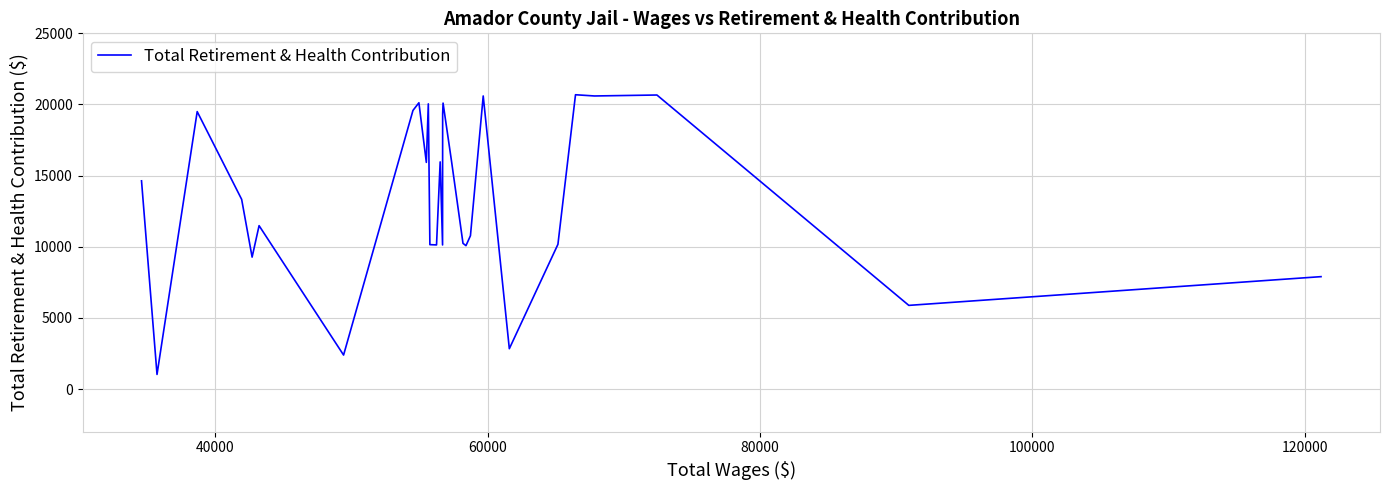

What is the minimum value shown in the chart?

1026